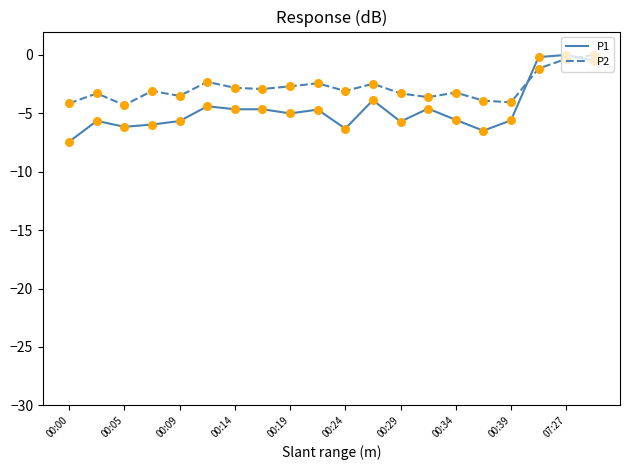

What are all the series names shown in the legend?

P1, P2